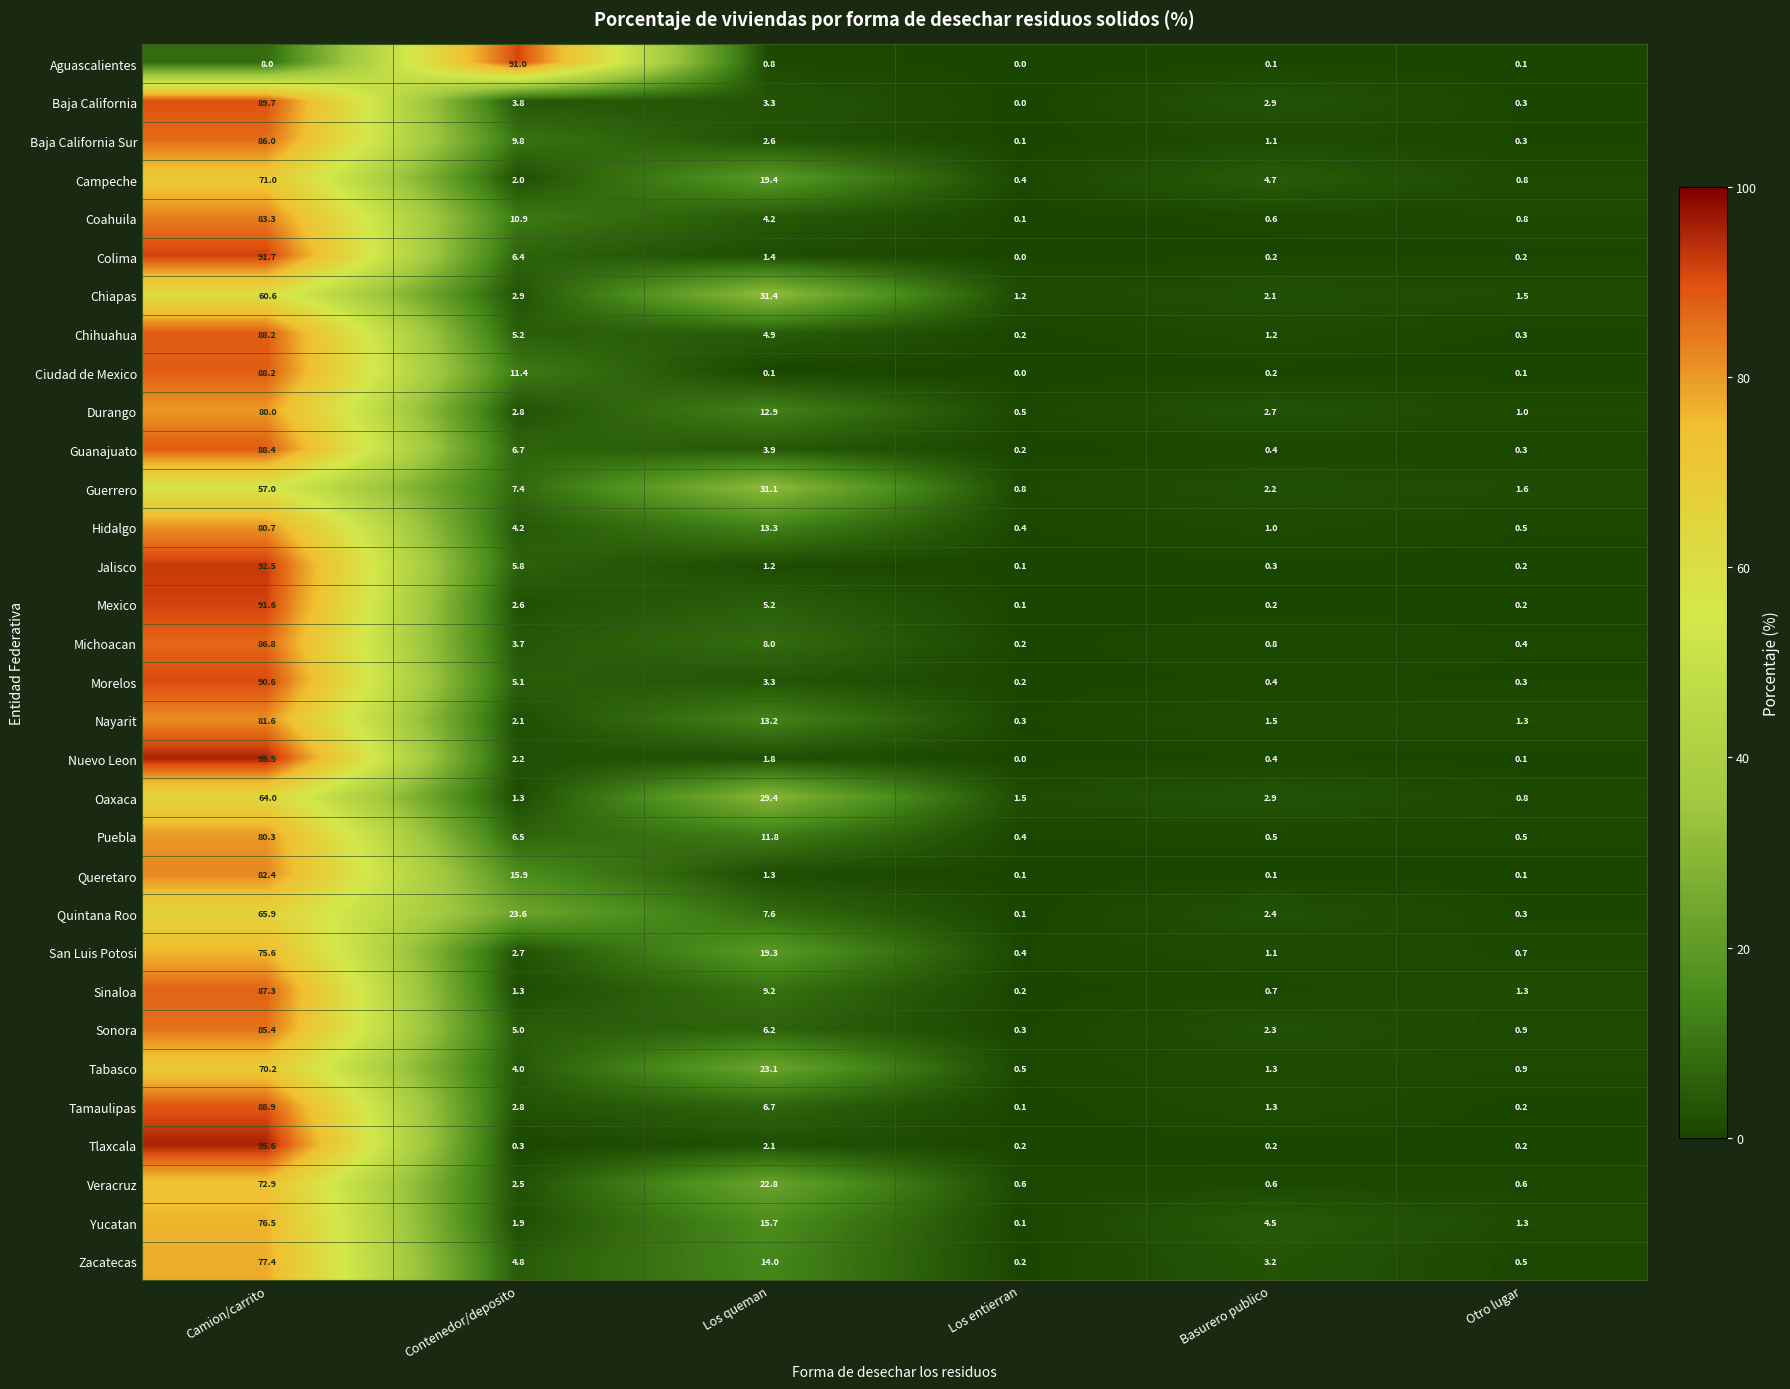

Read the Morelos value at Camion/carrito.

90.6